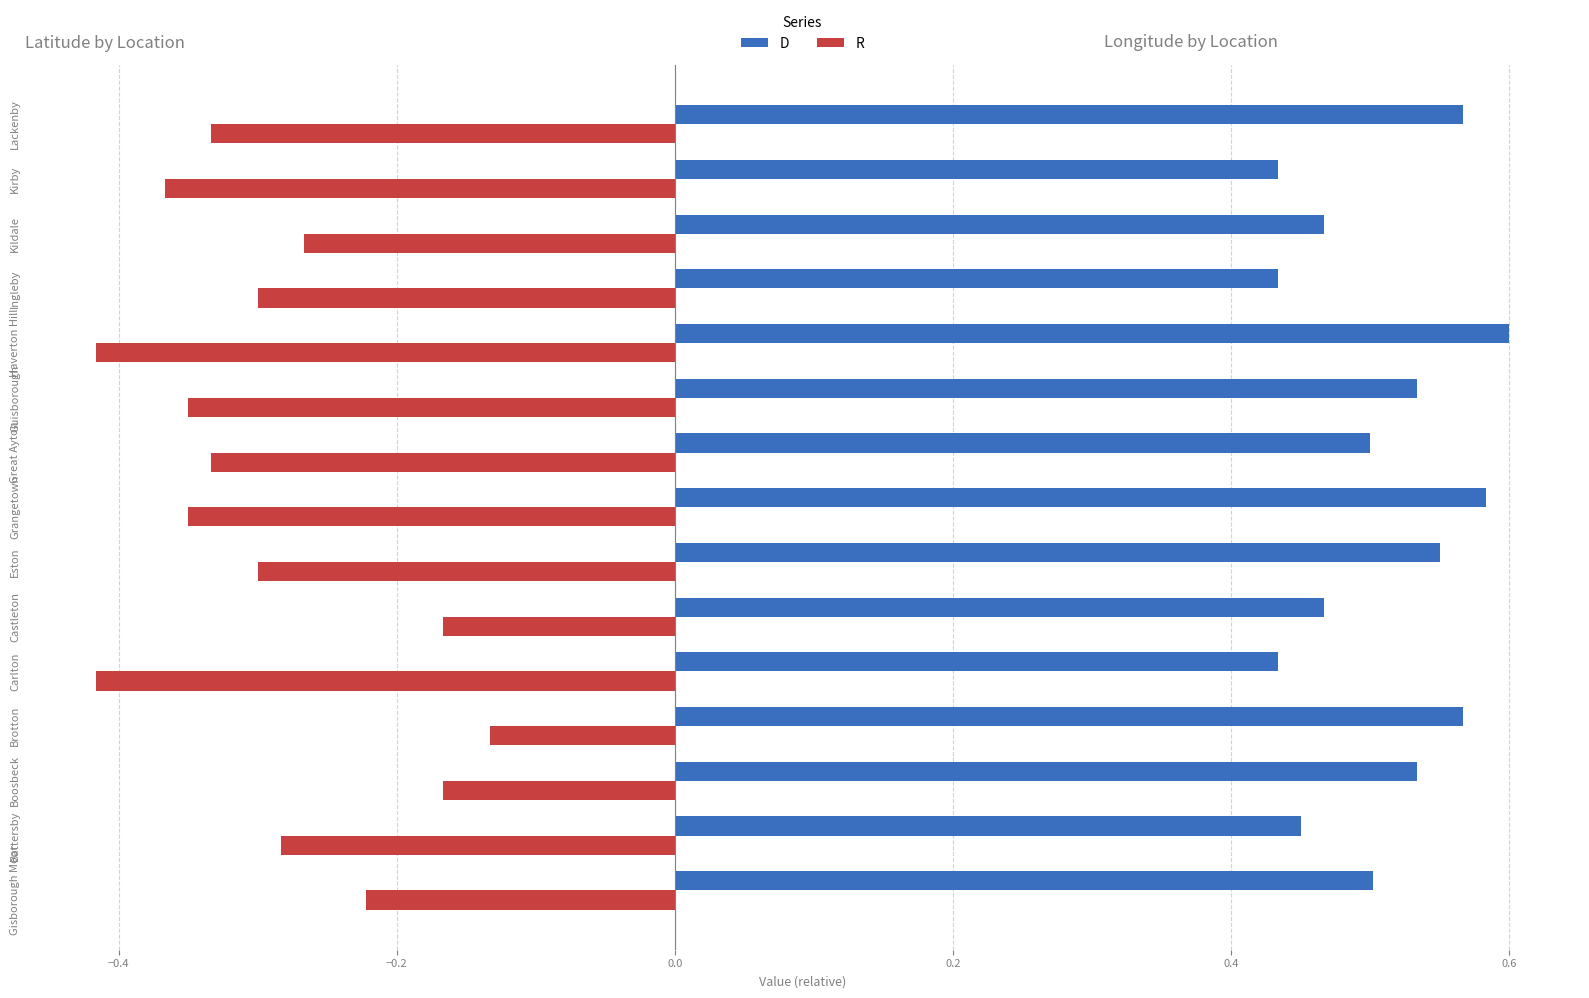

Which series changed the most between Gisborough Moor and Brotton?

R